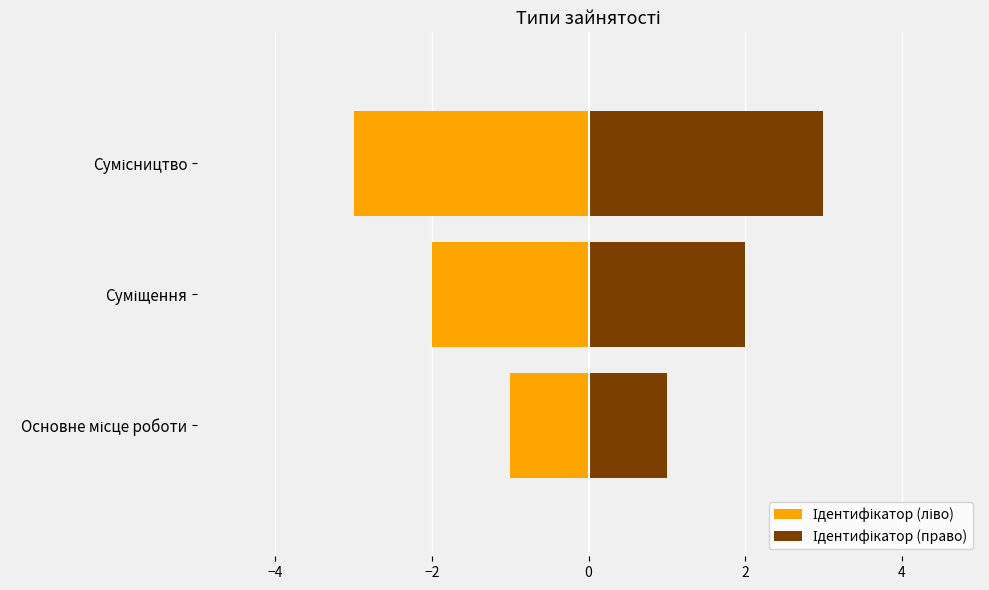

What is the sum of all Ідентифікатор (право) values?

6